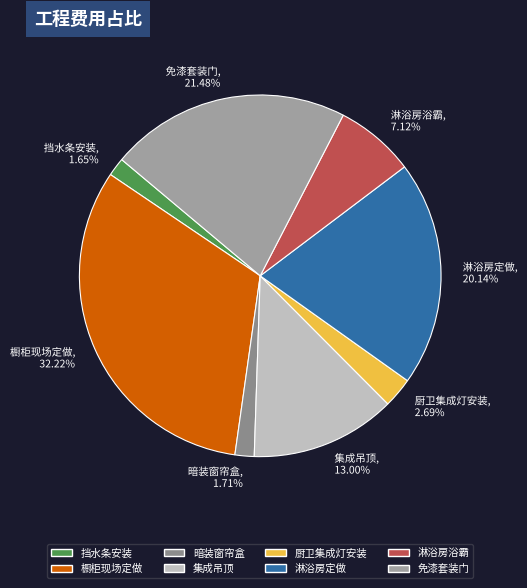

Does any single category account for the majority?

No